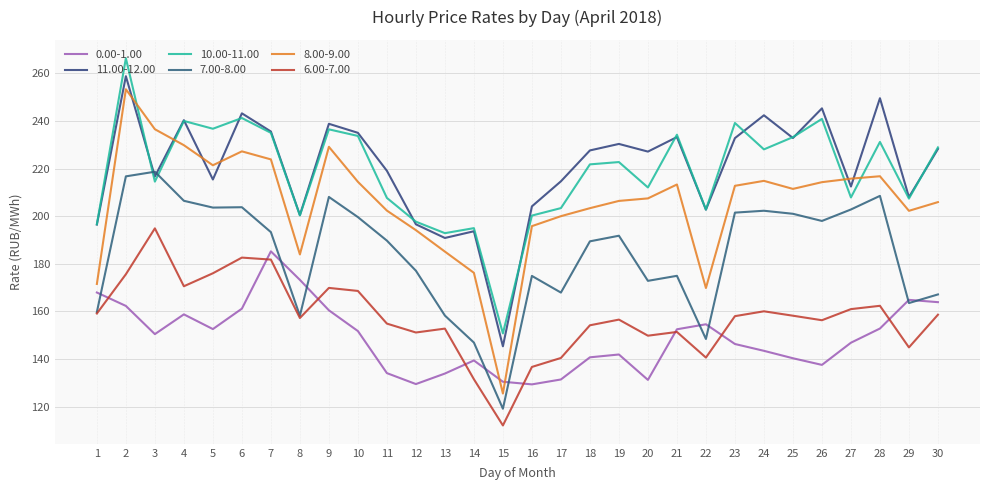

How many times do 0.00-1.00 and 6.00-7.00 cross each other?

8